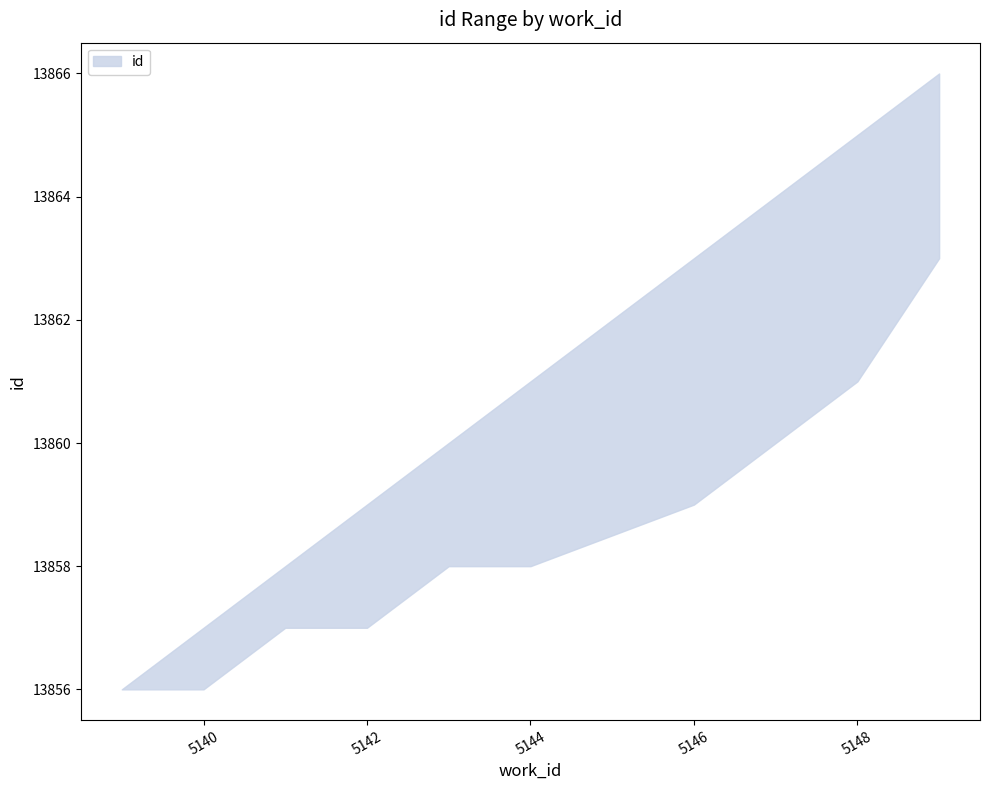

List the series in order of their overall mean, lowest first.

id_lower, id_upper